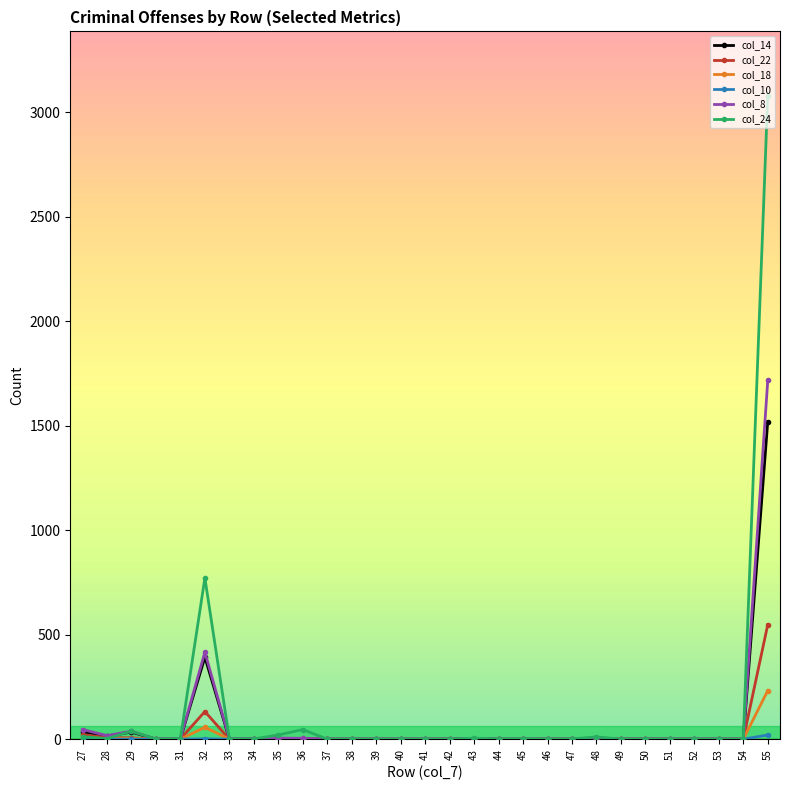

What is the value of the col_22 point at the 10th from the left?

1